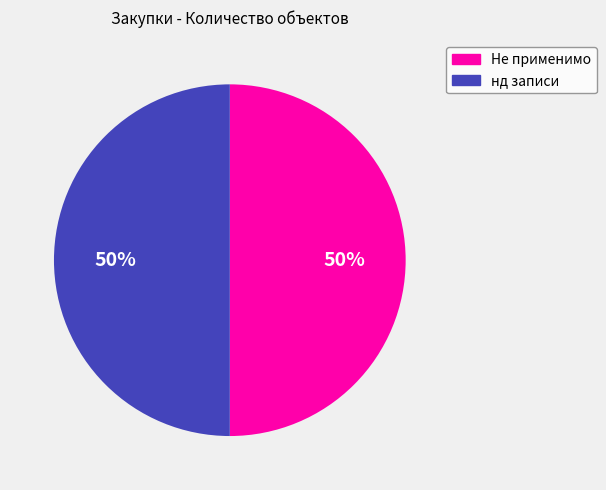

To the nearest percent, what is the average slice percentage?

50%